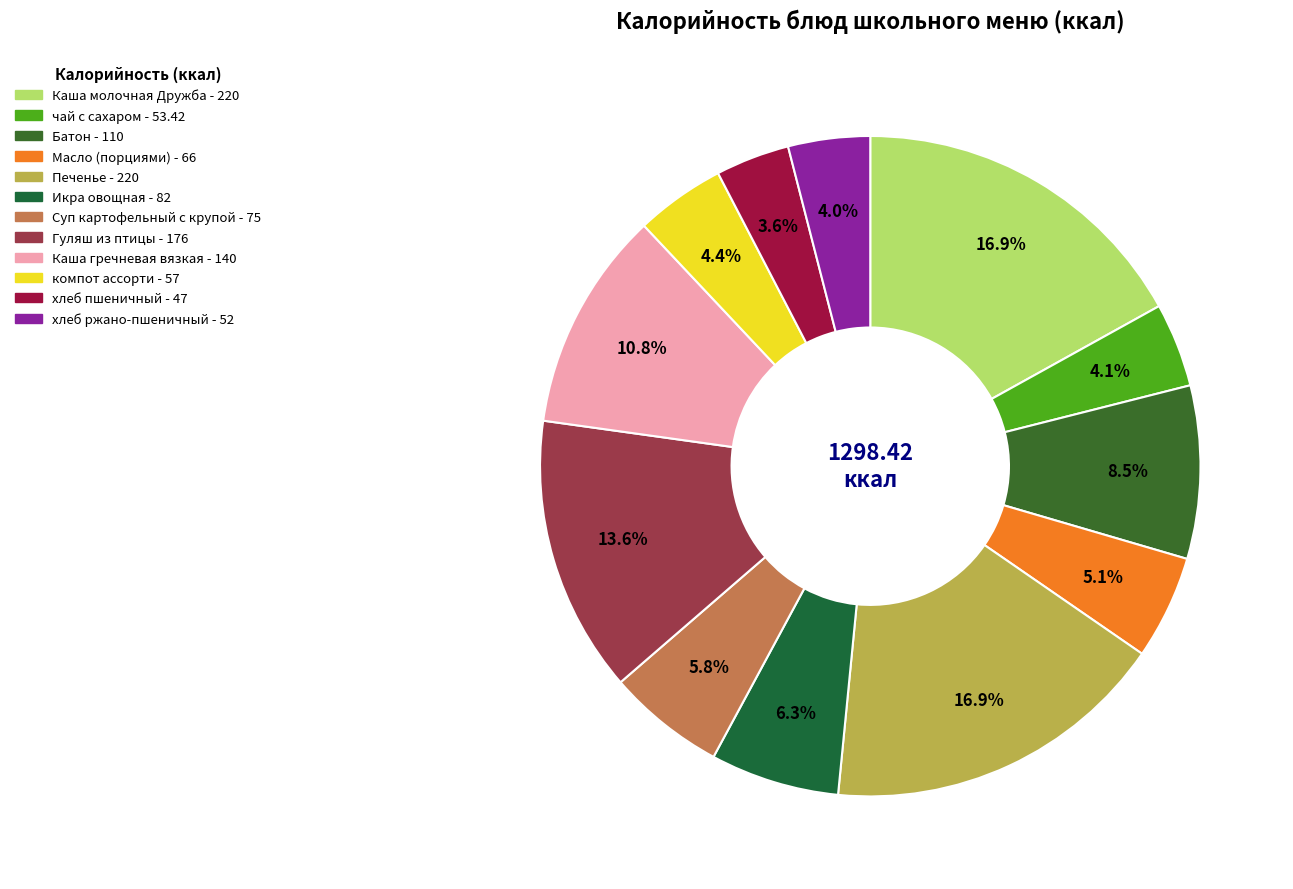

Count the number of slices in the pie.

12